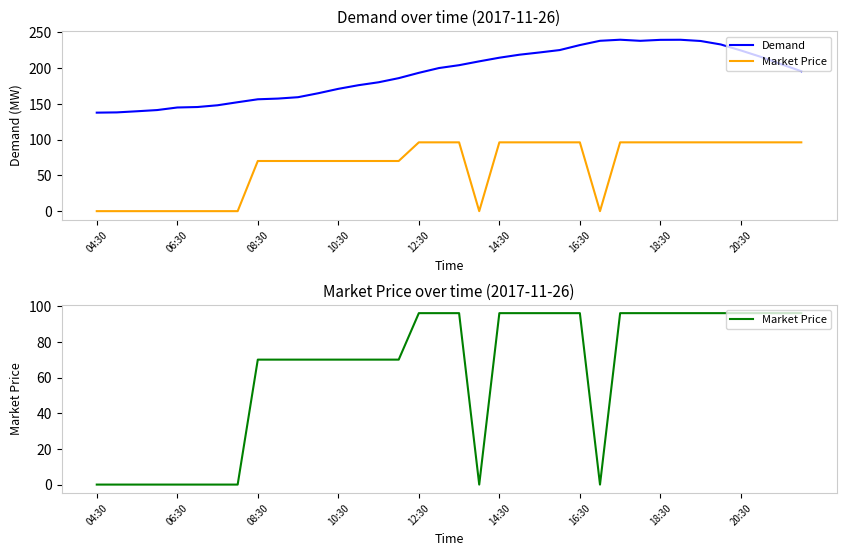

The value of Market Price at 19 is 0.0. True or false?

True